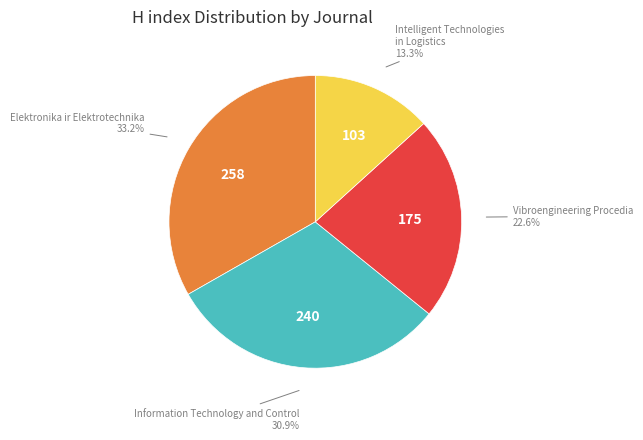

Is there a majority slice in this chart?

No